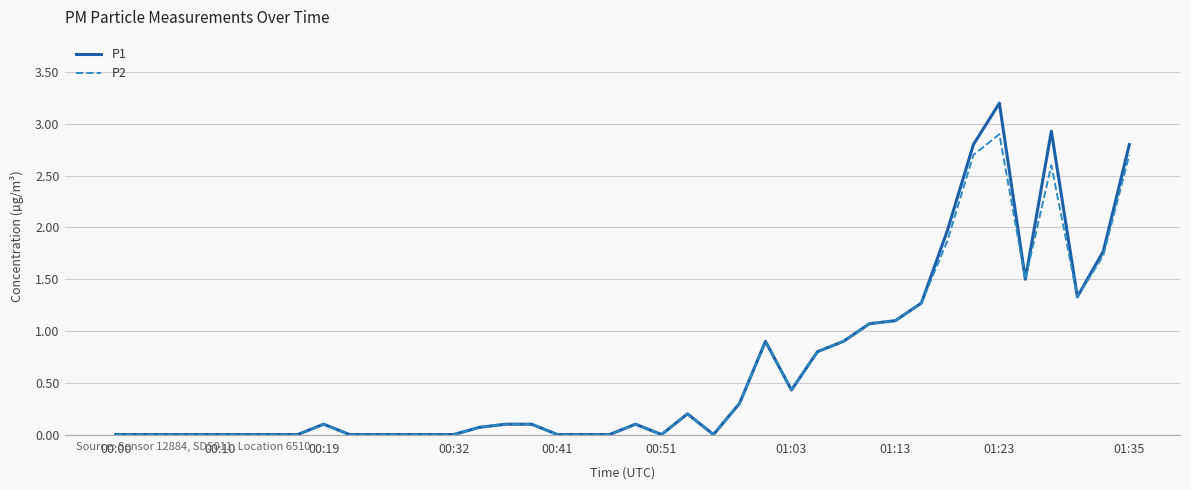

What is the greatest value displayed?

3.2